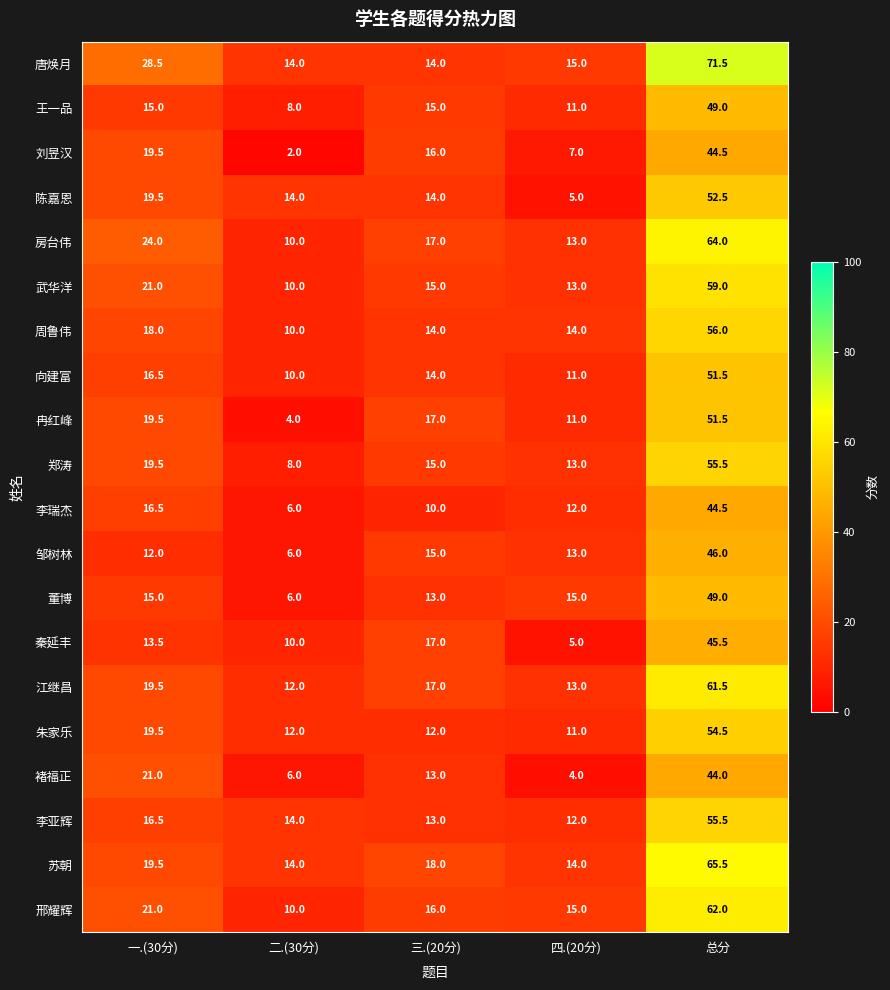

What is the sum of the 江继昌 values at 三.(20分) and 二.(30分)?

29.0